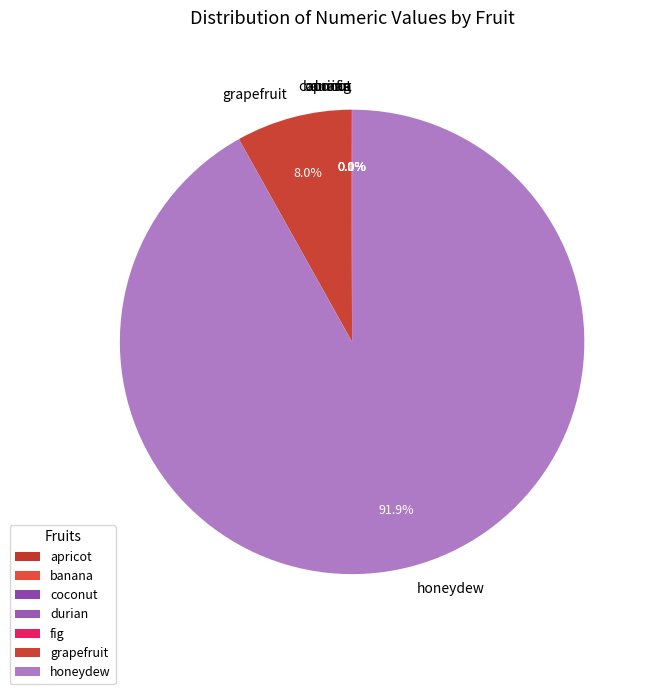

Which slice is the largest?

honeydew